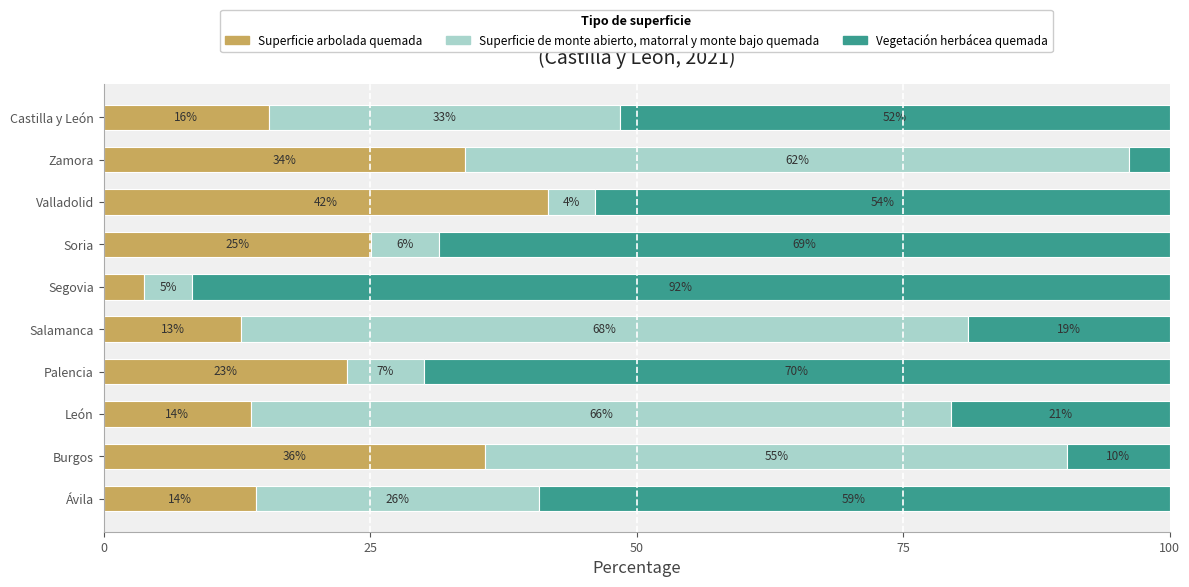

What are all the series names shown in the legend?

Superficie arbolada quemada, Superficie de monte abierto, matorral y monte bajo quemada, Vegetación herbácea quemada